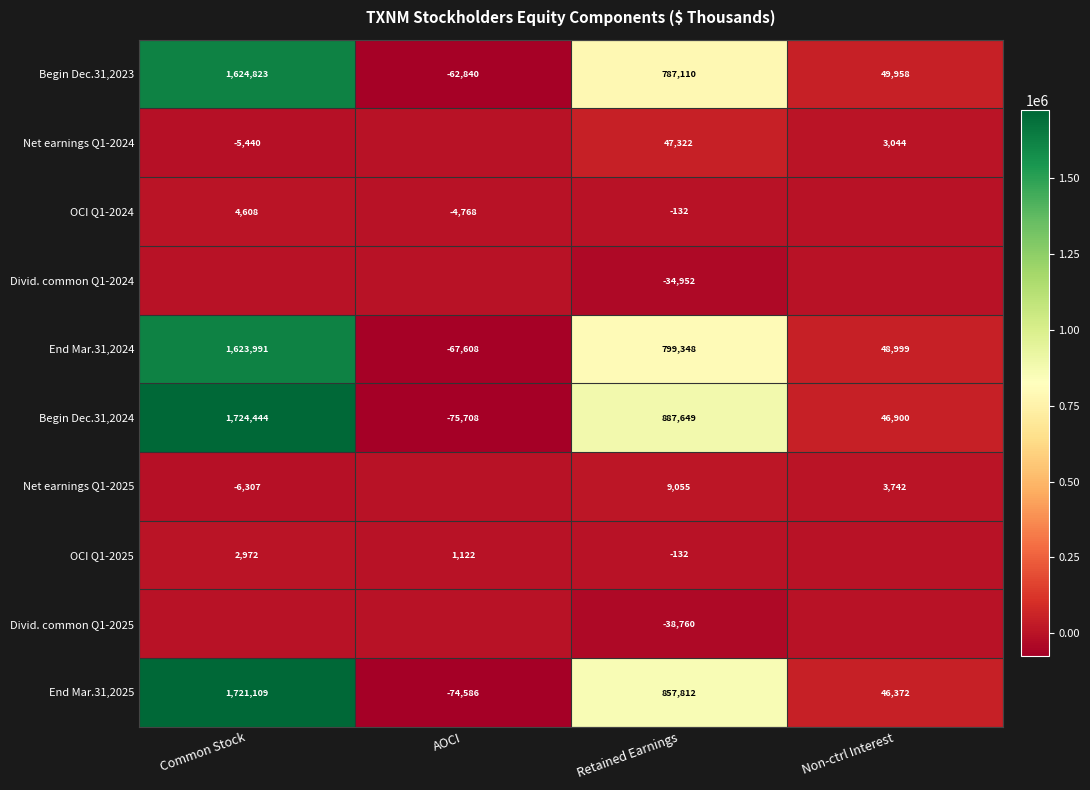

What is the greatest value displayed?

1724444